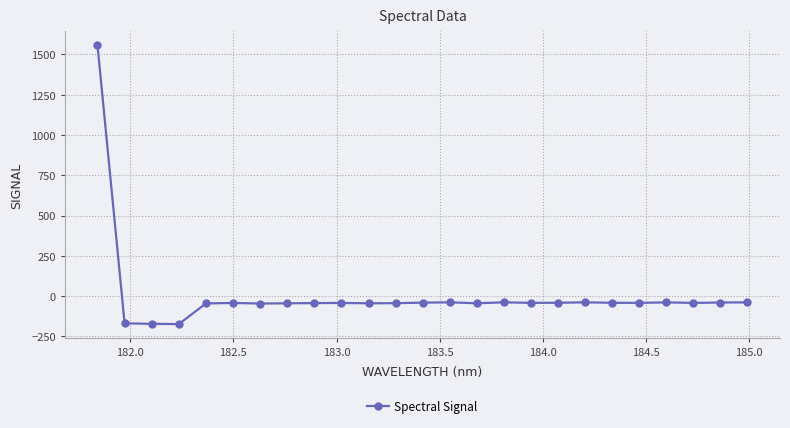

True or false: there are more than 1 points higher than both neighbors.

True